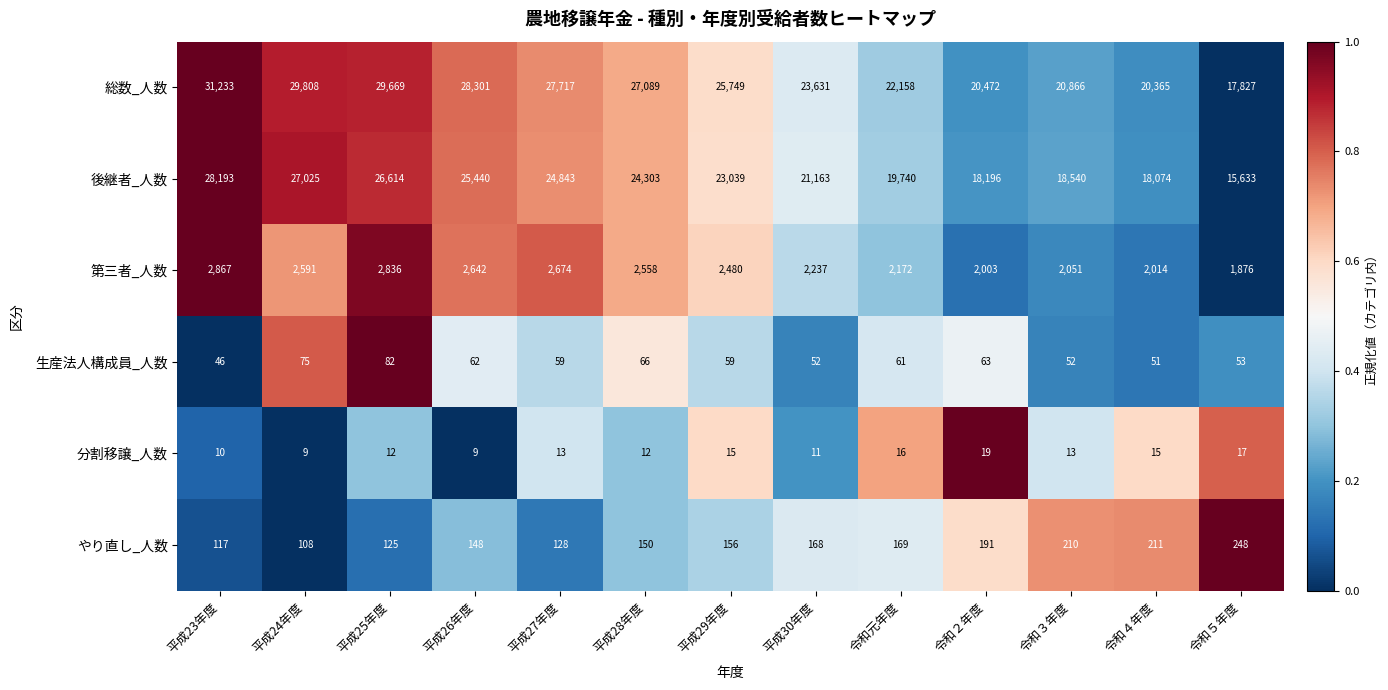

Which series changed the most between 平成25年度 and 平成27年度?

総数_人数